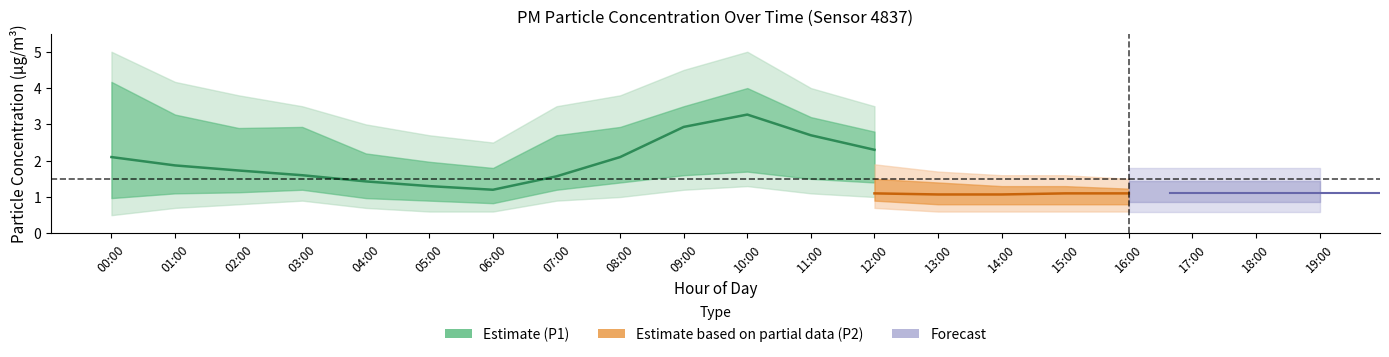

In P2, how many points are lower than both neighbors (excluding endpoints)?

1